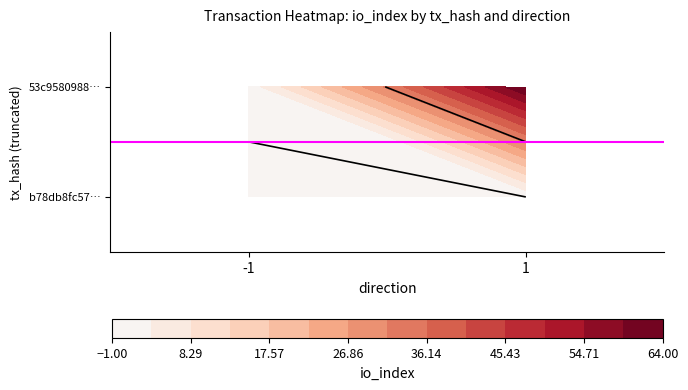

List the series in order of their overall mean, lowest first.

b78db8fc57…, 53c9580988…